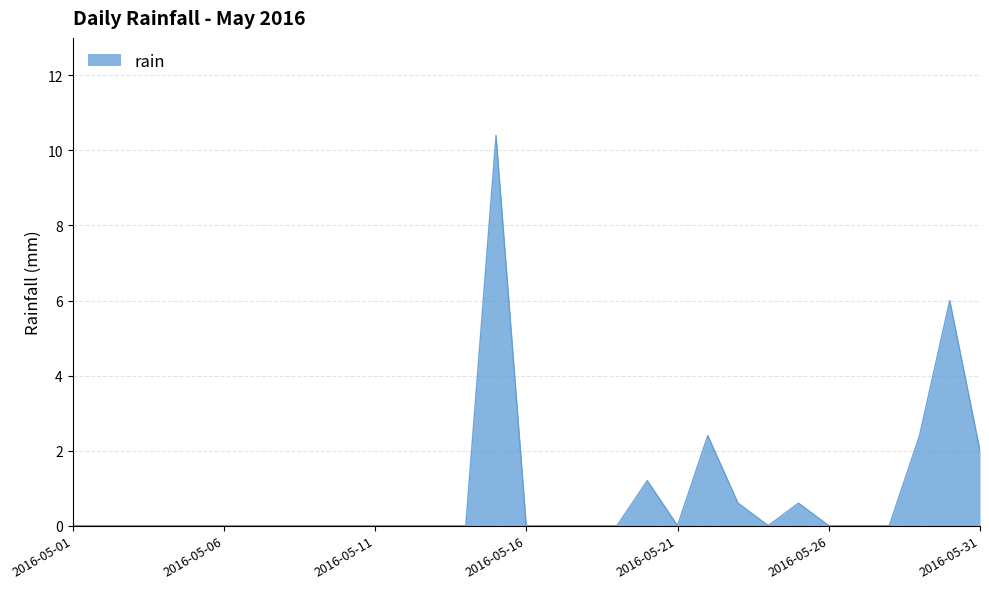

What is the difference between the maximum and minimum values?

10.4